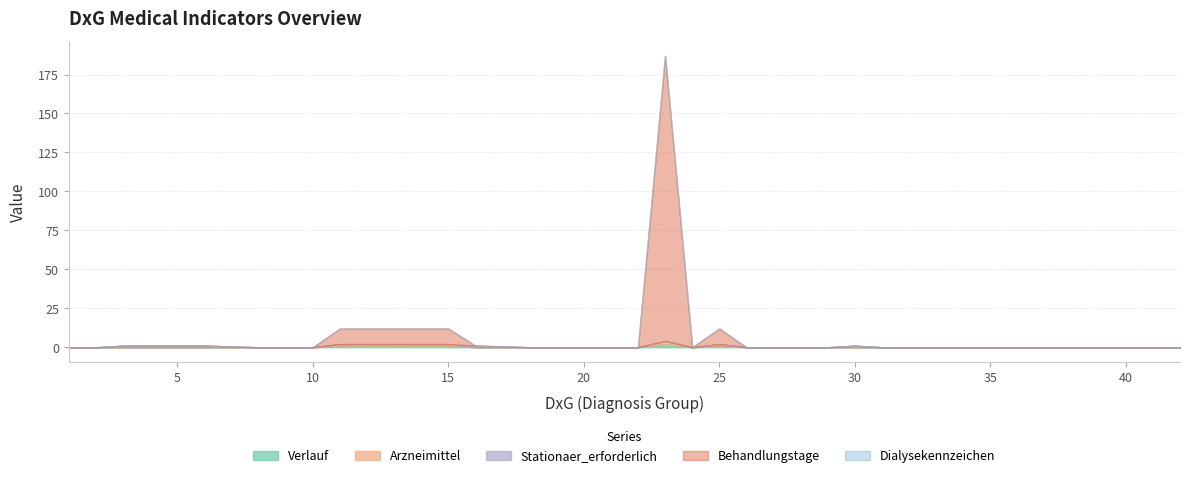

Reading right to left, what are all the values shown in this chart?

Verlauf: 42=0	41=0	40=0	39=0	38=0	37=0	36=0	35=0	34=0	33=0	32=0	31=0	30=0	29=0	28=0	27=0	26=0	25=1	24=0	23=2	22=0	21=0	20=0	19=0	18=0	16=0	15=1	14=1	13=1	12=1	11=1	10=0	9=0	8=0	6=0	5=0	4=0	3=0	2=0	1=0
Arzneimittel: 42=0	41=0	40=0	39=0	38=0	37=0	36=0	35=0	34=0	33=0	32=0	31=0	30=0	29=0	28=0	27=0	26=0	25=1	24=0	23=2	22=0	21=0	20=0	19=0	18=0	16=0	15=1	14=1	13=1	12=1	11=1	10=0	9=0	8=0	6=0	5=0	4=0	3=0	2=0	1=0
Stationaer_erforderlich: 42=0	41=0	40=0	39=0	38=0	37=0	36=0	35=0	34=0	33=0	32=0	31=0	30=1	29=0	28=0	27=0	26=0	25=0	24=0	23=0	22=0	21=0	20=0	19=0	18=0	16=1	15=0	14=0	13=0	12=0	11=0	10=0	9=0	8=0	6=1	5=1	4=1	3=1	2=0	1=0
Behandlungstage: 42=0	41=0	40=0	39=0	38=0	37=0	36=0	35=0	34=0	33=0	32=0	31=0	30=0	29=0	28=0	27=0	26=0	25=10	24=0	23=183	22=0	21=0	20=0	19=0	18=0	16=0	15=10	14=10	13=10	12=10	11=10	10=0	9=0	8=0	6=0	5=0	4=0	3=0	2=0	1=0
Dialysekennzeichen: 42=0	41=0	40=0	39=0	38=0	37=0	36=0	35=0	34=0	33=0	32=0	31=0	30=0	29=0	28=0	27=0	26=0	25=0	24=0	23=0	22=0	21=0	20=0	19=0	18=0	16=0	15=0	14=0	13=0	12=0	11=0	10=0	9=0	8=0	6=0	5=0	4=0	3=0	2=0	1=0